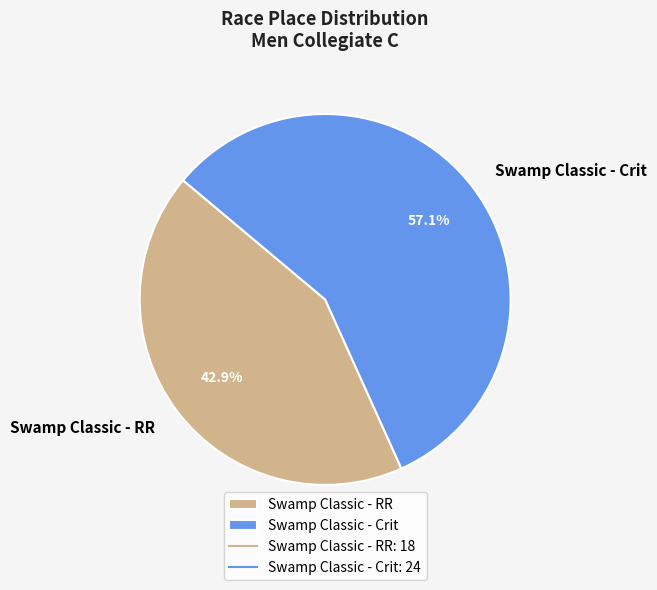

True or false: Swamp Classic - Crit accounts for 43% of the total.

False